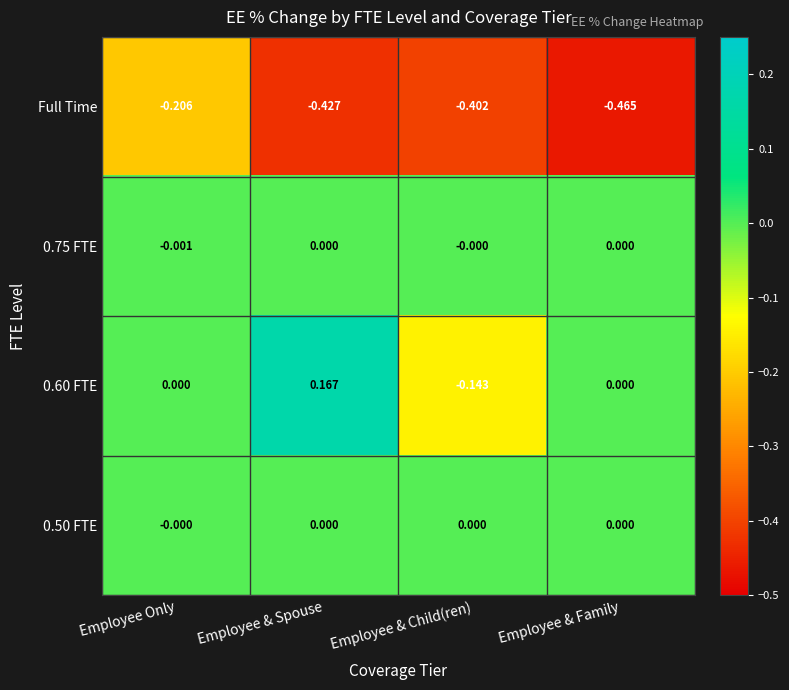

Which label corresponds to the largest value in the chart?

Employee & Spouse